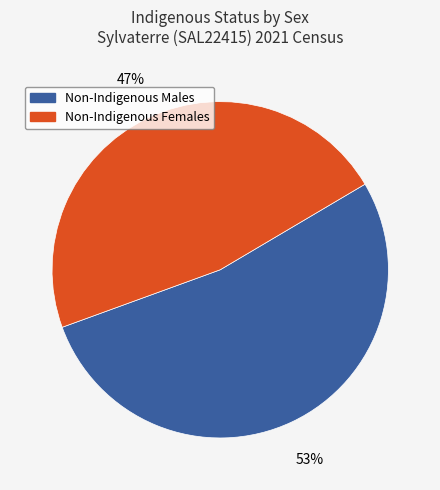

Between Non-Indigenous Males and Non-Indigenous Females, which is larger?

Non-Indigenous Males